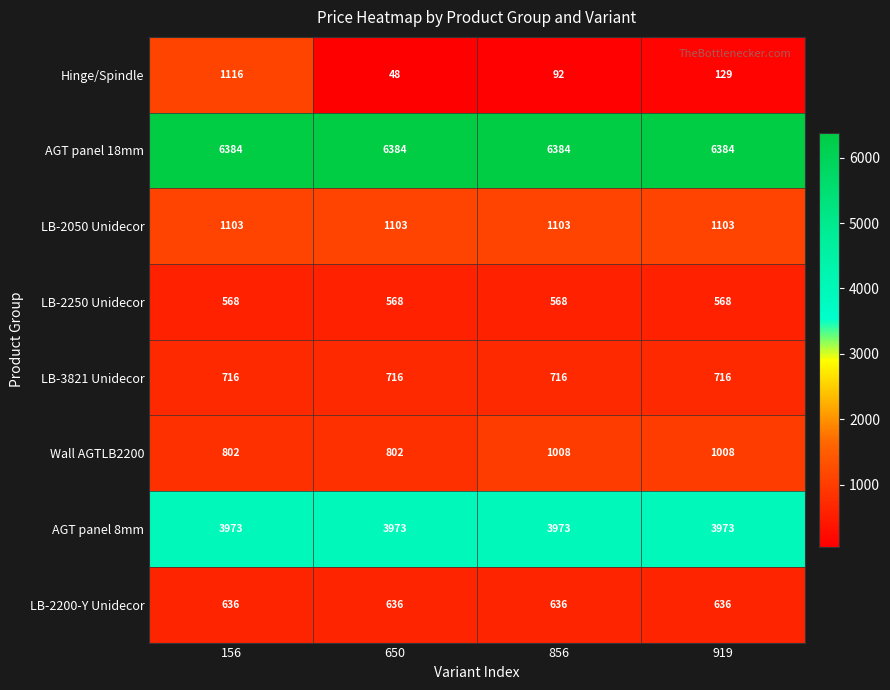

What is the average value of the Wall AGTLB2200 series?

905